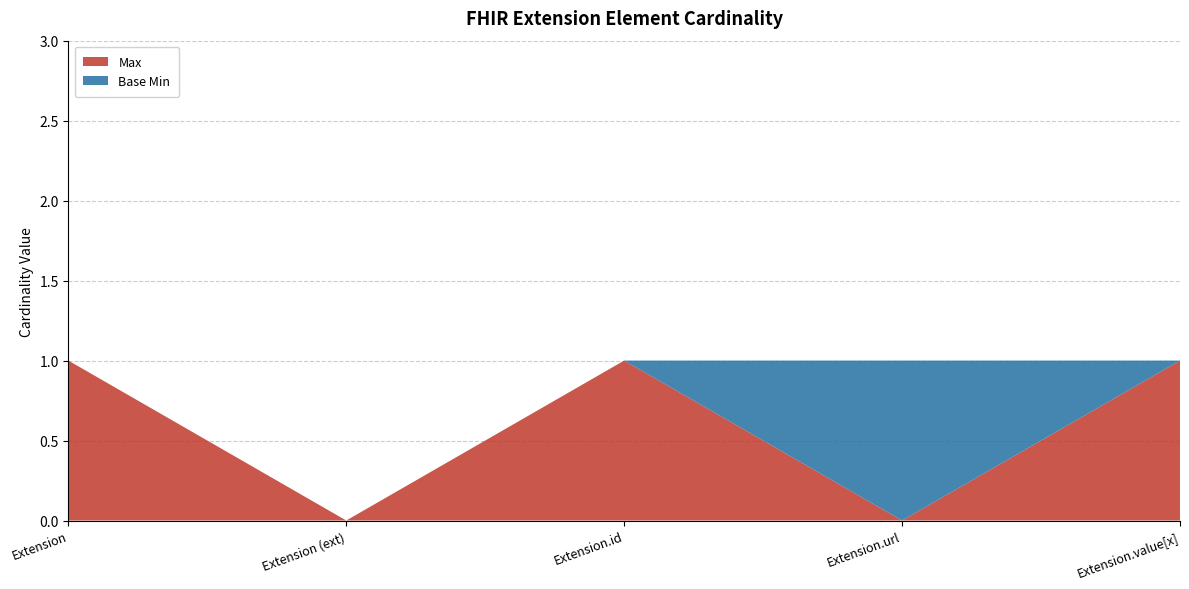

Reading right to left, extract all data points from this chart.

Max: 1	0	1	0	1
Base Min: 0	1	0	0	0